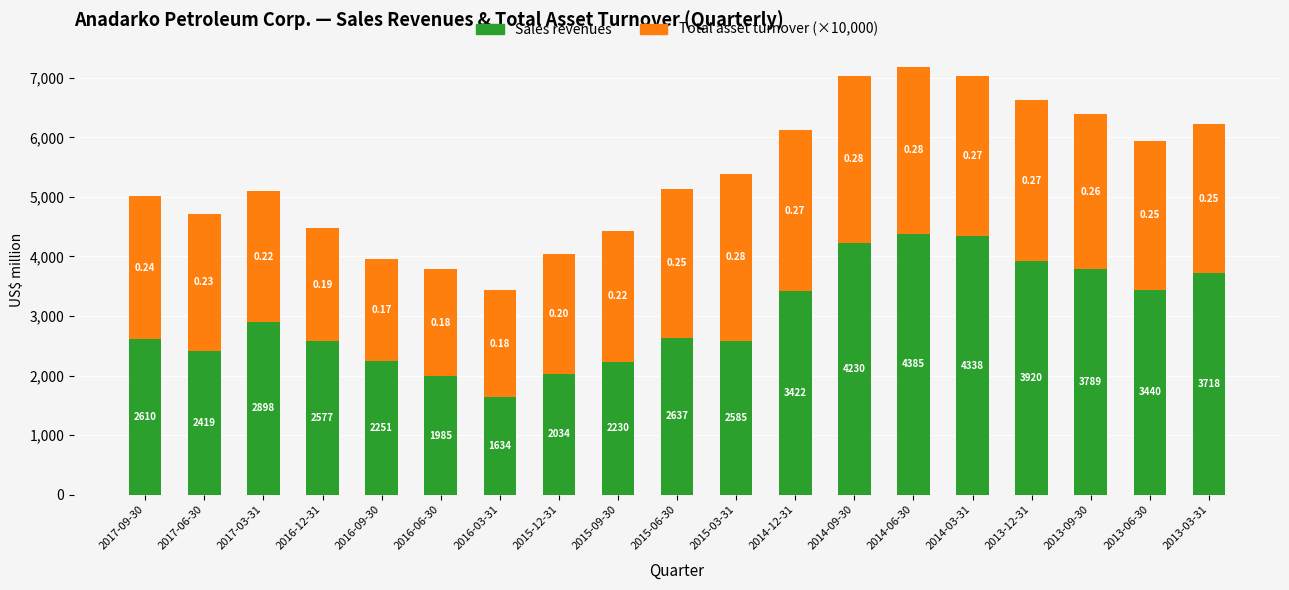

What is the sum of all Sales revenues values?

57102